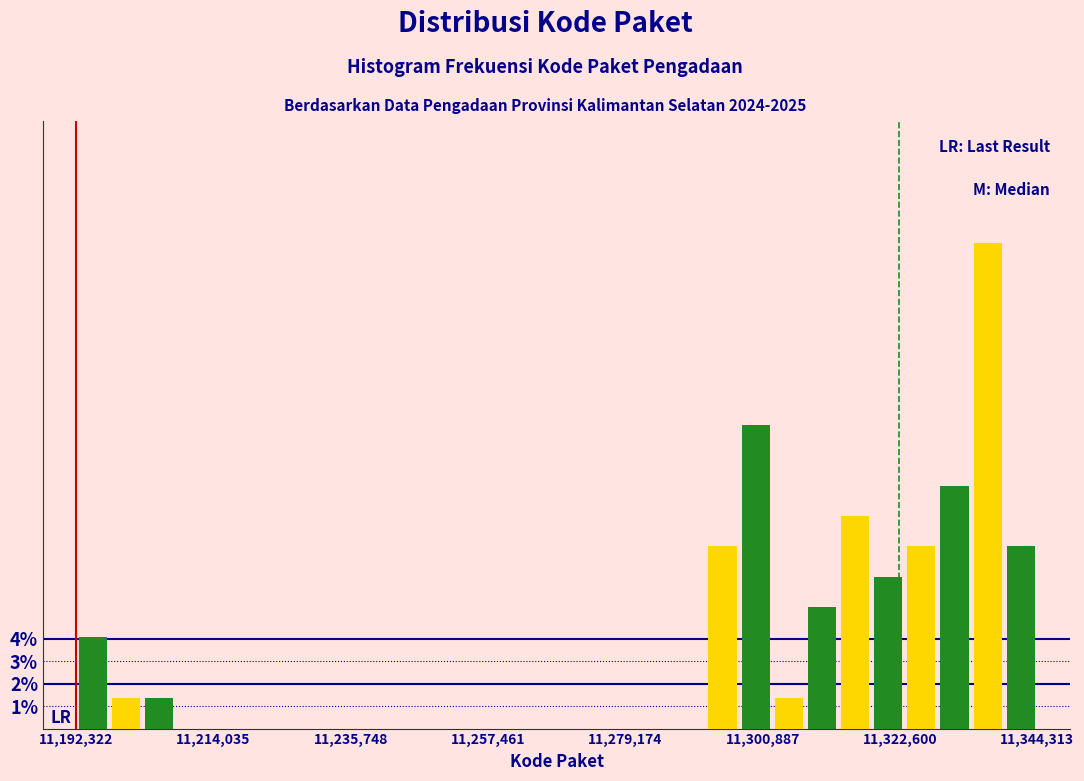

Around what value on the x-axis is the tallest bar? Give the approximate position of its centre, as read against the axis.

11335000